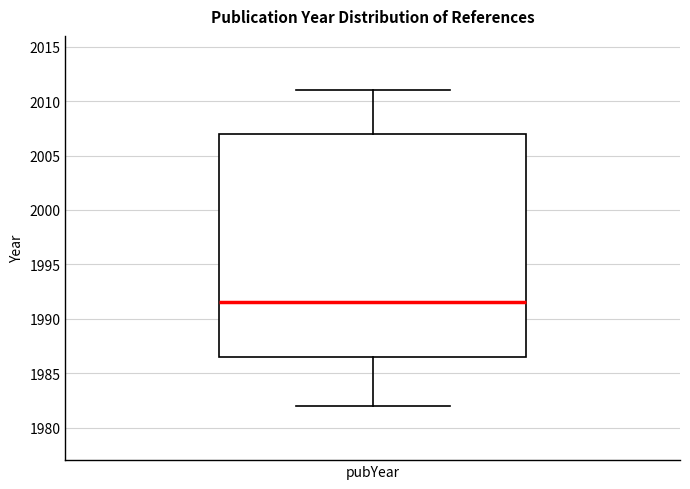

Read this box plot against the y-axis: the position of the median line, the range covered by the box, and the ends of both whiskers. The values are not printed on the chart, so give them approximately, as read against the axis.

median 1991.5, box 1986.5 to 2007.0, whiskers 1982.0 to 2011.0